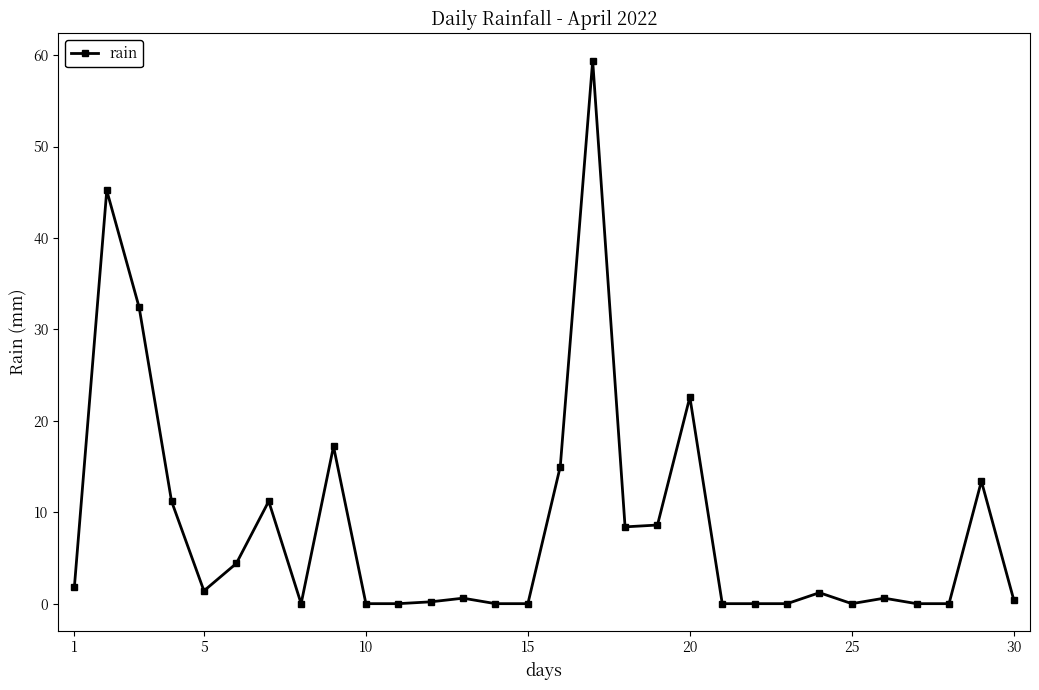

True or false: the data has more than 2 interior local peaks.

True